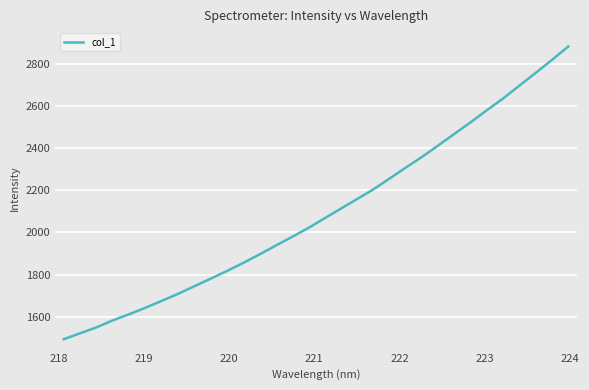

True or false: there are more than 1 points higher than both neighbors.

False